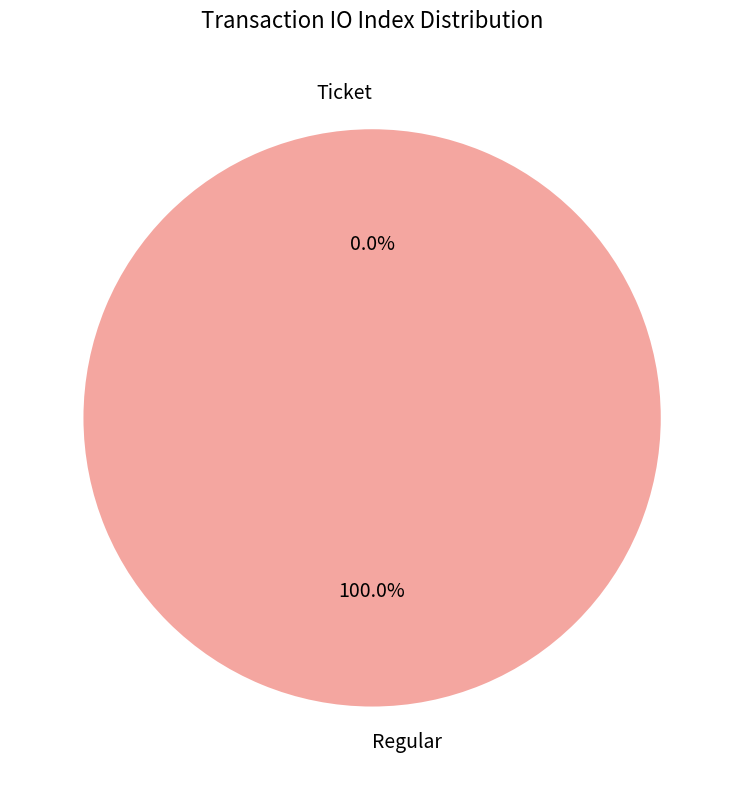

Which category has the biggest portion of the pie?

Regular